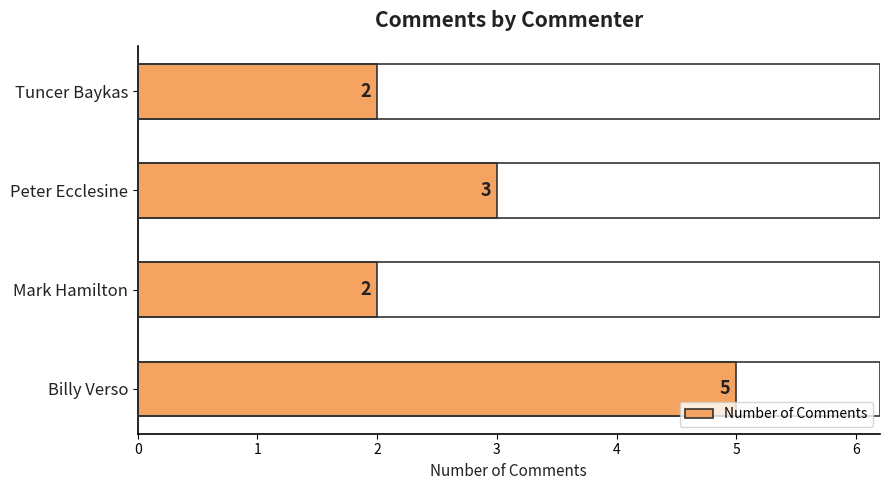

Are the bars horizontal?

Yes